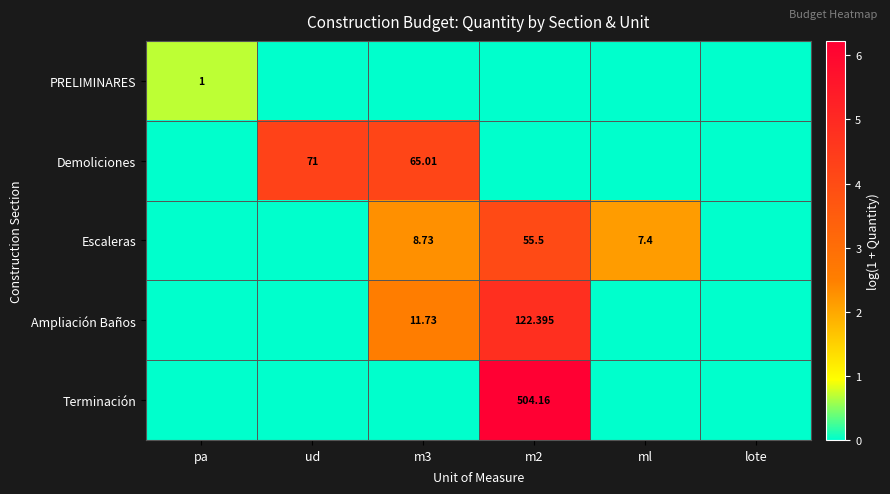

Is the value of Demoliciones at m3 greater than the value of Ampliación Baños at m2?

No